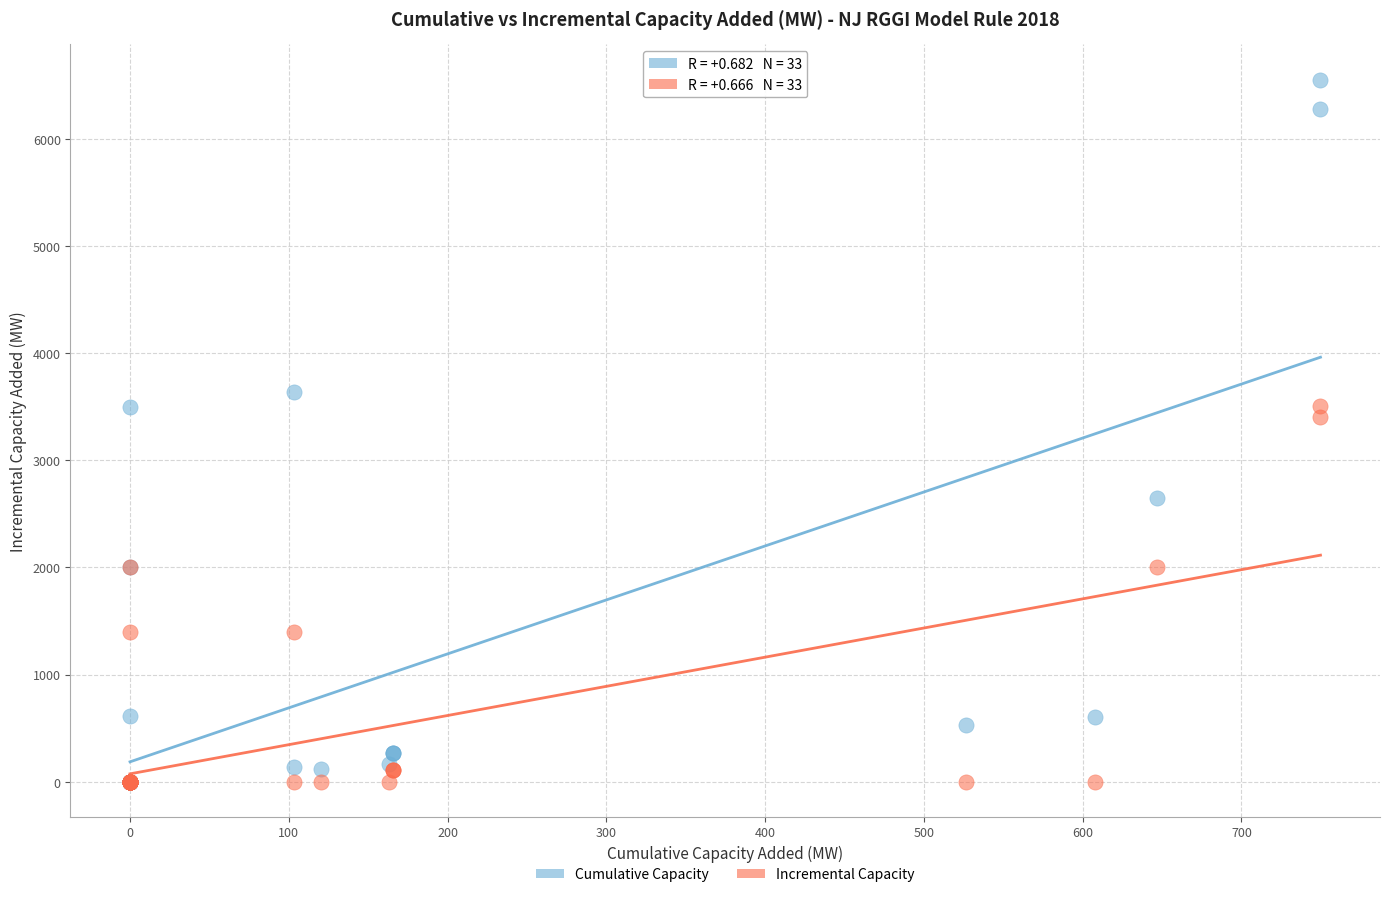

Which series has the widest spread of Y values?

Cumulative Capacity